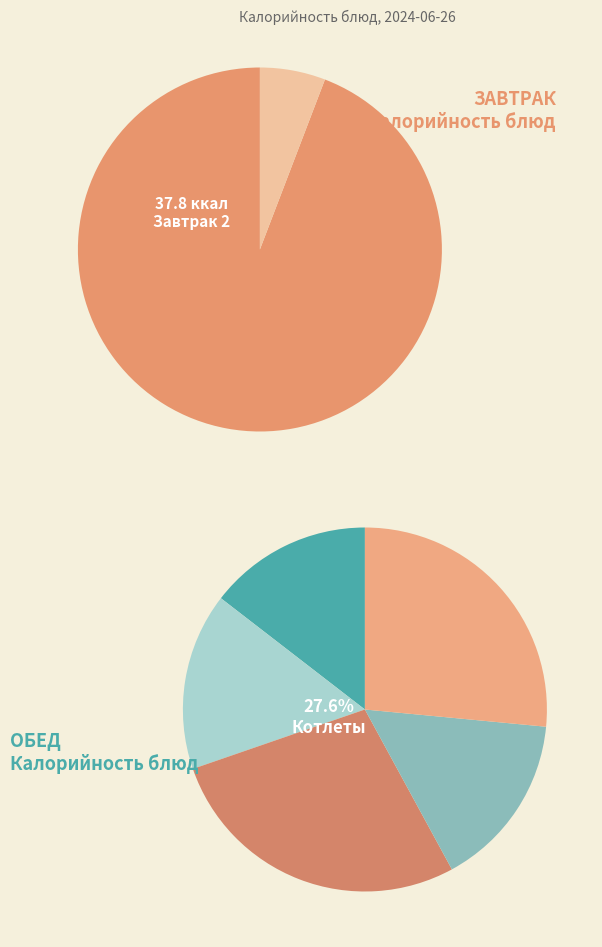

Approximately how many times larger is the value at Завтрак 2 compared to Обед (2 блюдо)?

0.2